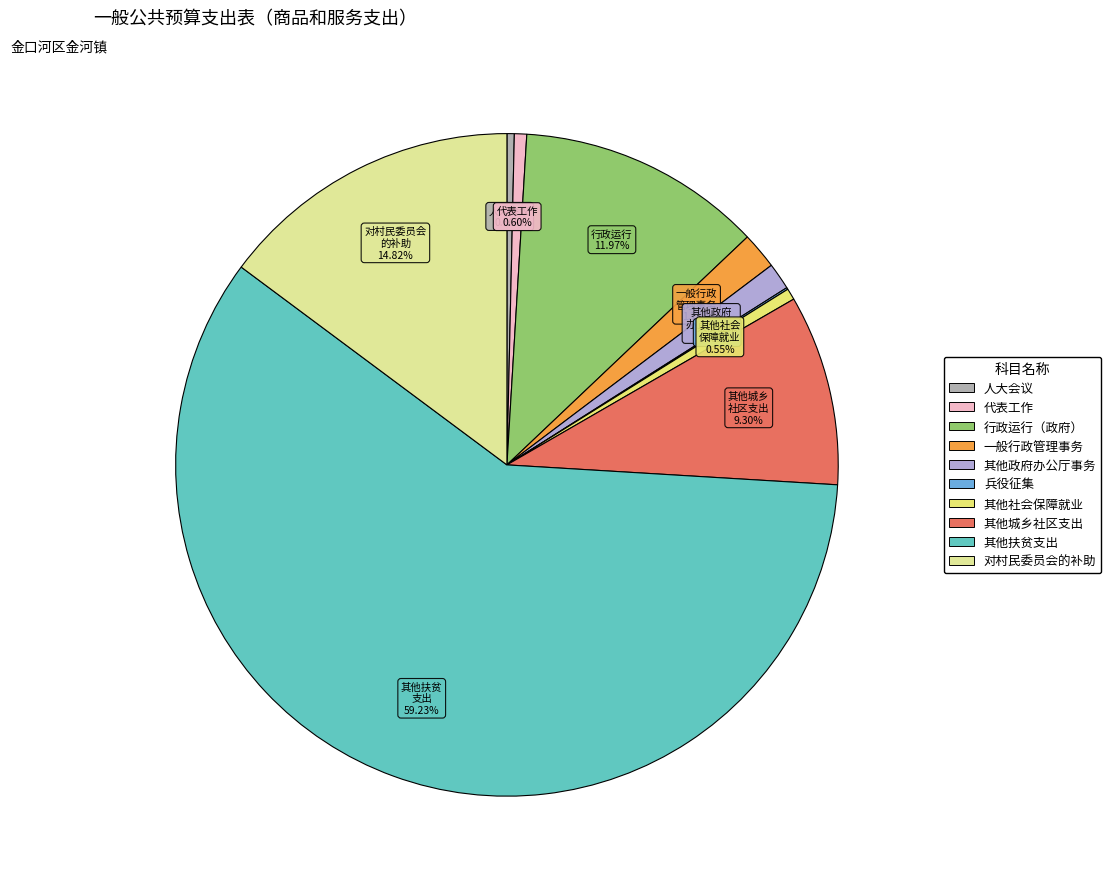

Is there a majority slice in this chart?

Yes